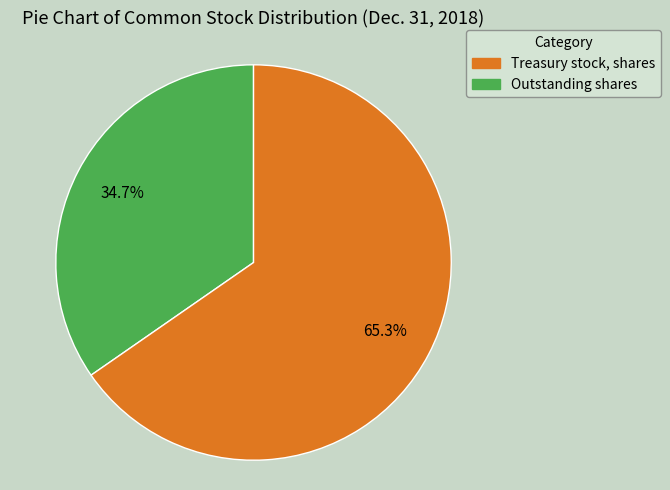

Does any single category account for the majority?

Yes